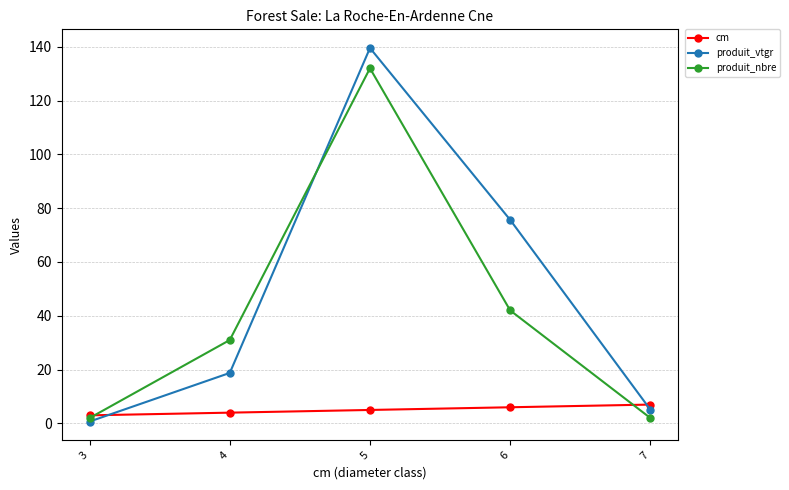

Reading right to left, transcribe all the data shown in this chart.

cm: 7.0	6.0	5.0	4.0	3.0
produit_vtgr: 5.1	75.7	139.5	18.8	0.7
produit_nbre: 2.0	42.0	132.0	31.0	2.0